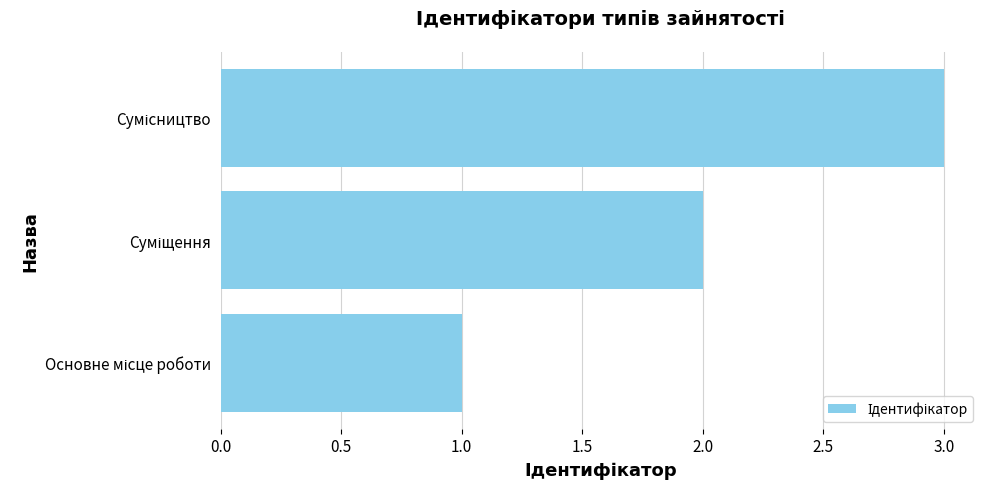

What is the sum of all values?

6